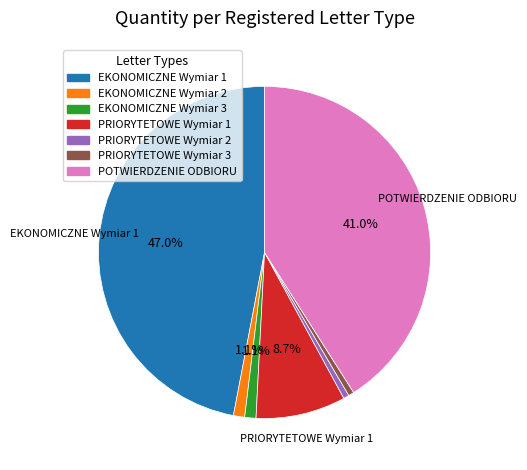

What is the ratio of the value at EKONOMICZNE Wymiar 1 to the value at POTWIERDZENIE ODBIORU?

1.1